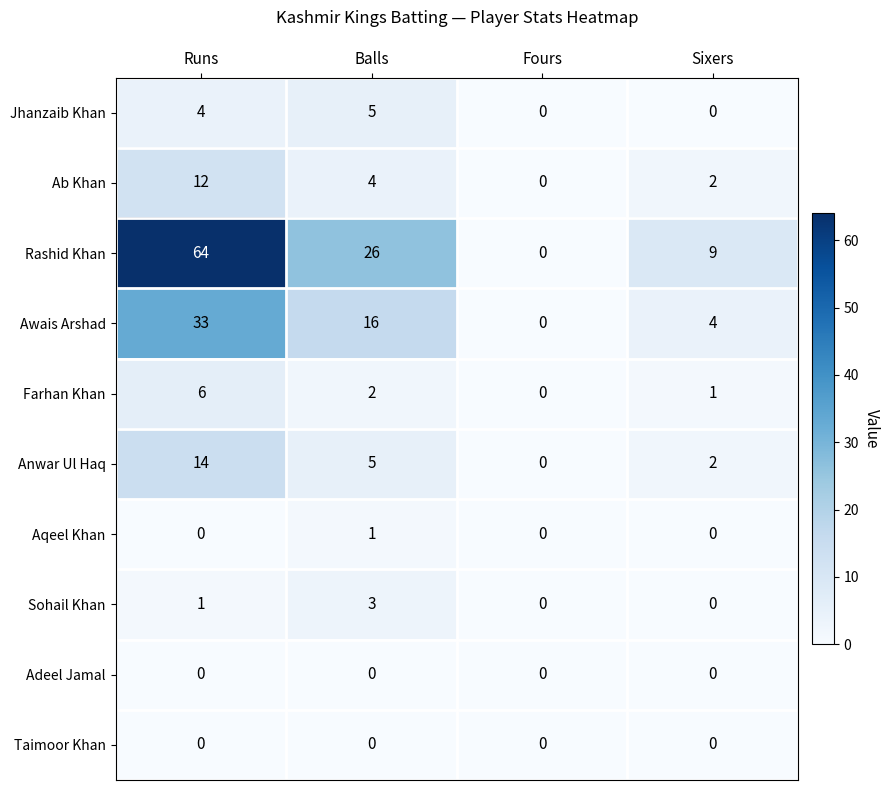

What is the difference between the second highest and minimum values in the Awais Arshad series?

16